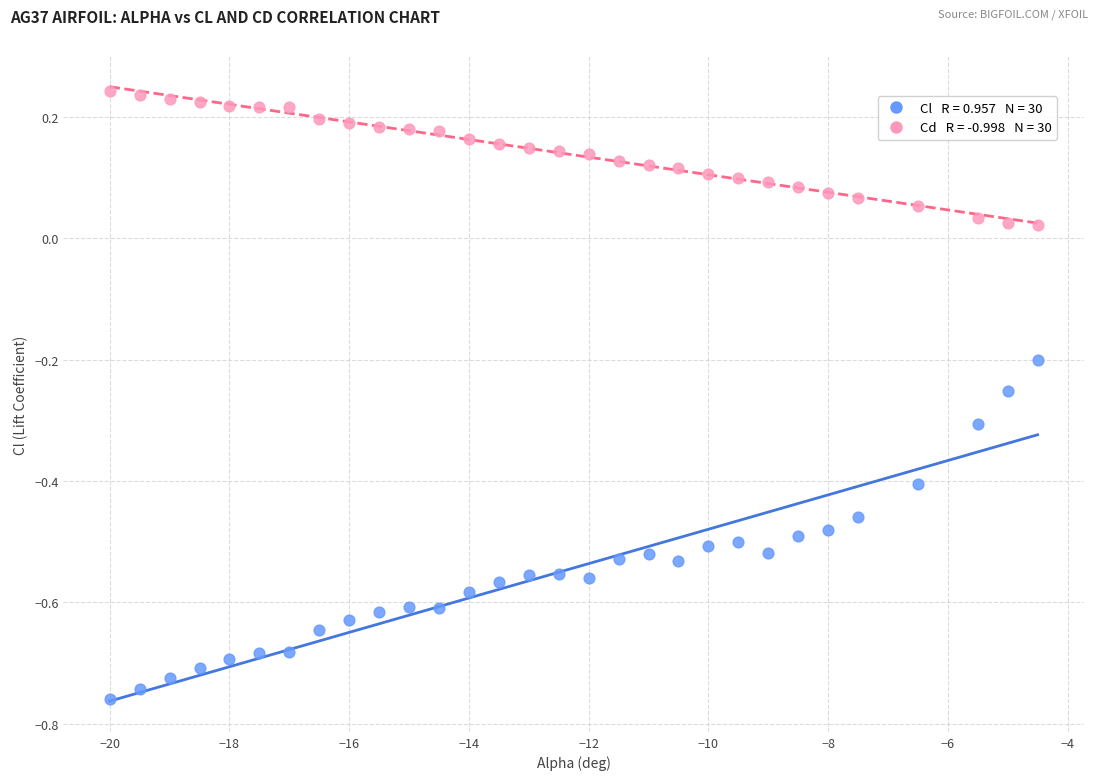

Across all data points, what is the range of Y values (max minus min)?

1.0